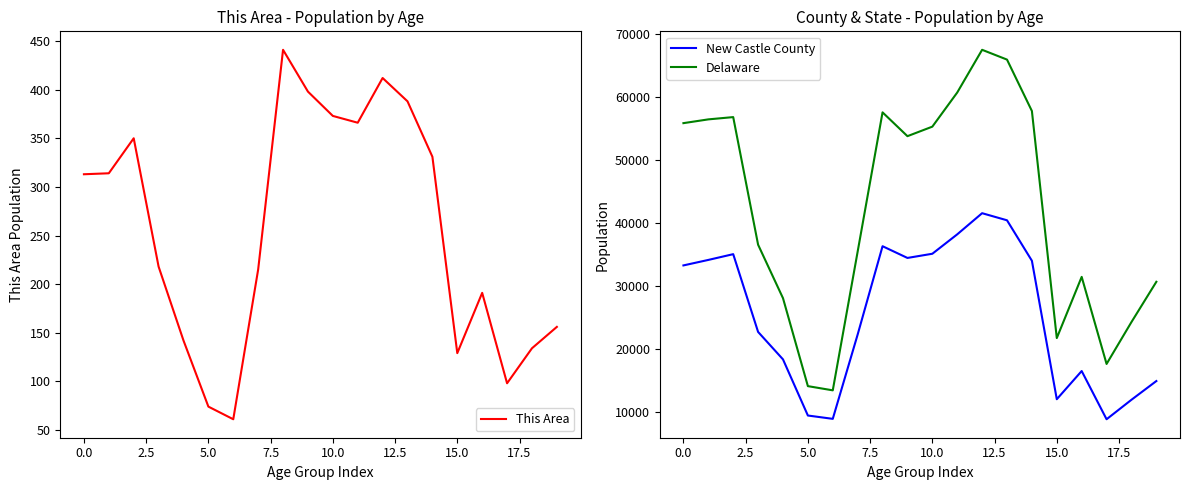

What is the maximum value for New Castle County?

41558